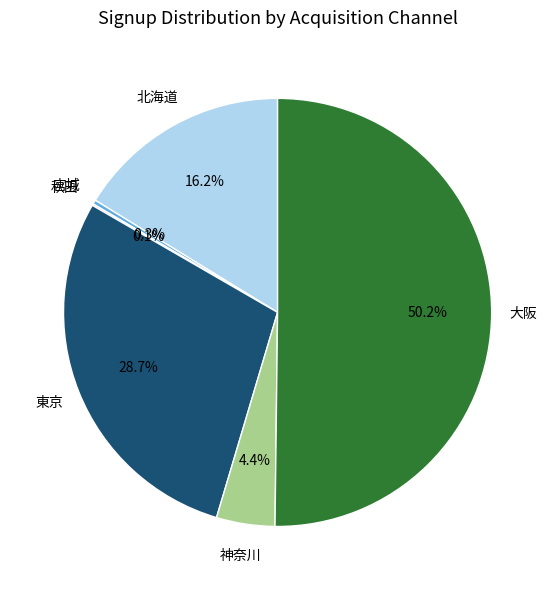

To the nearest percent, what is the difference between the largest and smallest slice percentages?

50%